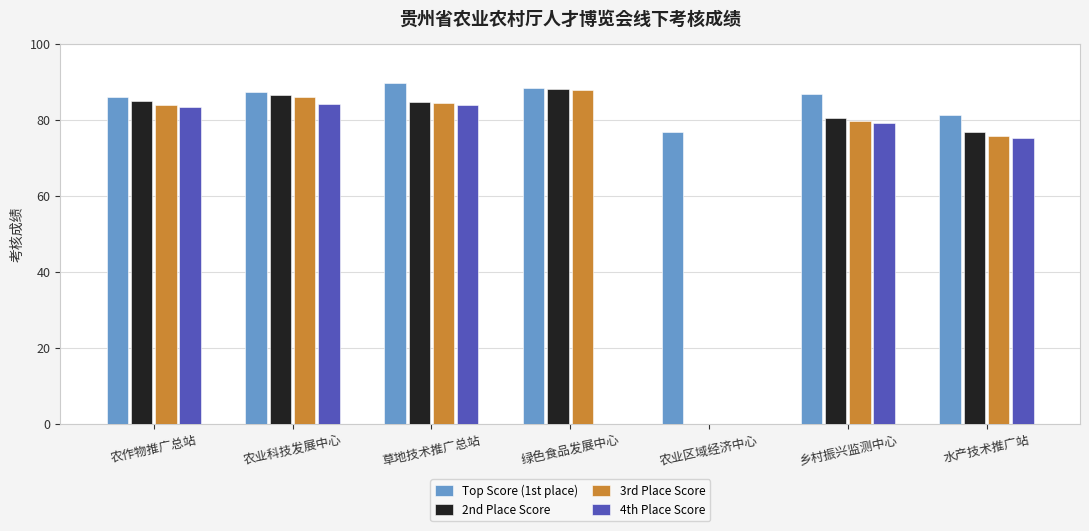

Which series has the largest total across all categories?

Top Score (1st place)